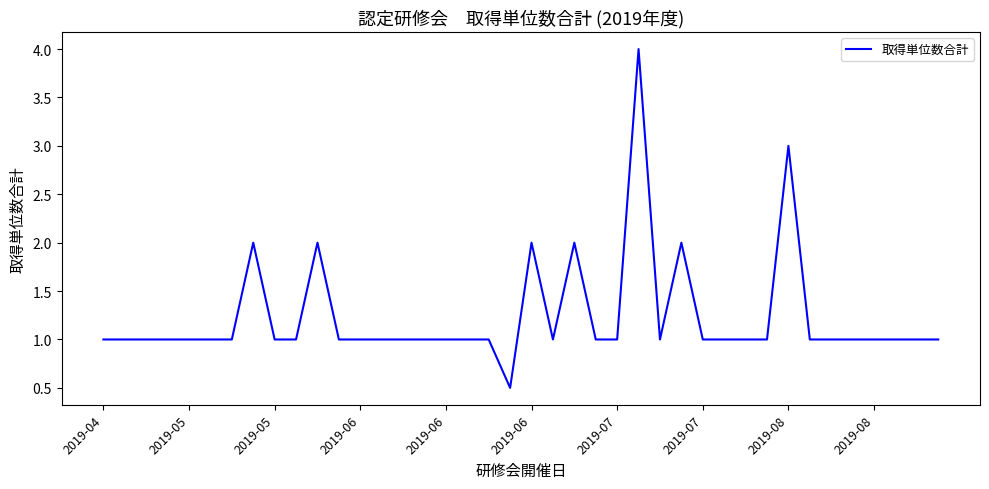

What is the minimum value shown in the chart?

0.5